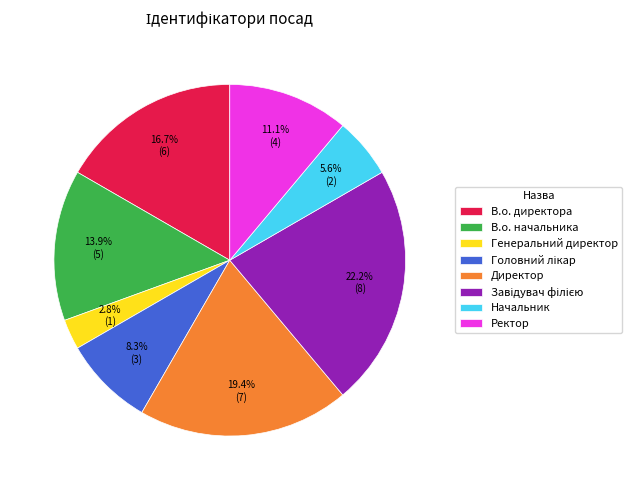

True or false: Генеральний директор accounts for 16% of the total.

False